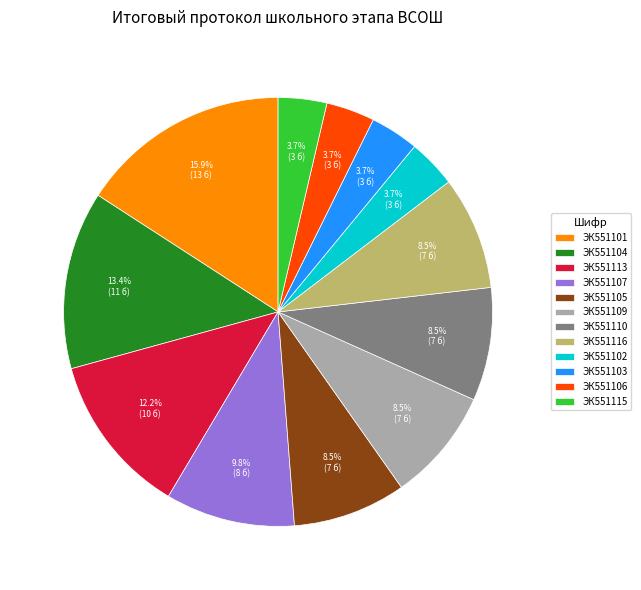

Approximately how many times larger is the value at ЭК551104 compared to ЭК551110?

1.6